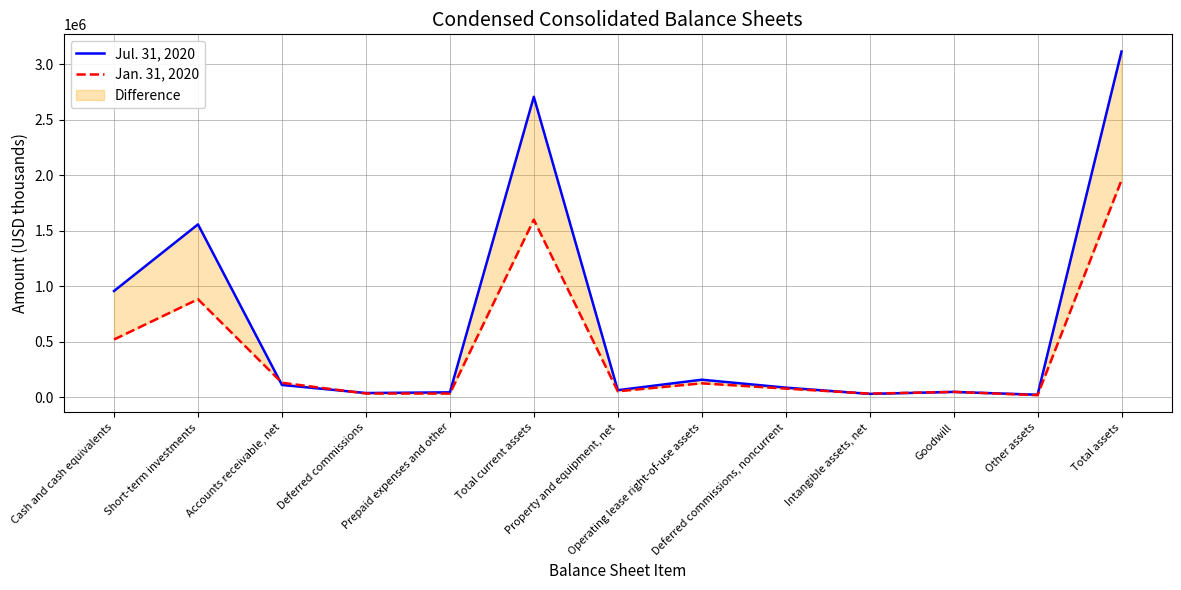

True or false: Jul. 31, 2020 and Jan. 31, 2020 cross at least once.

True